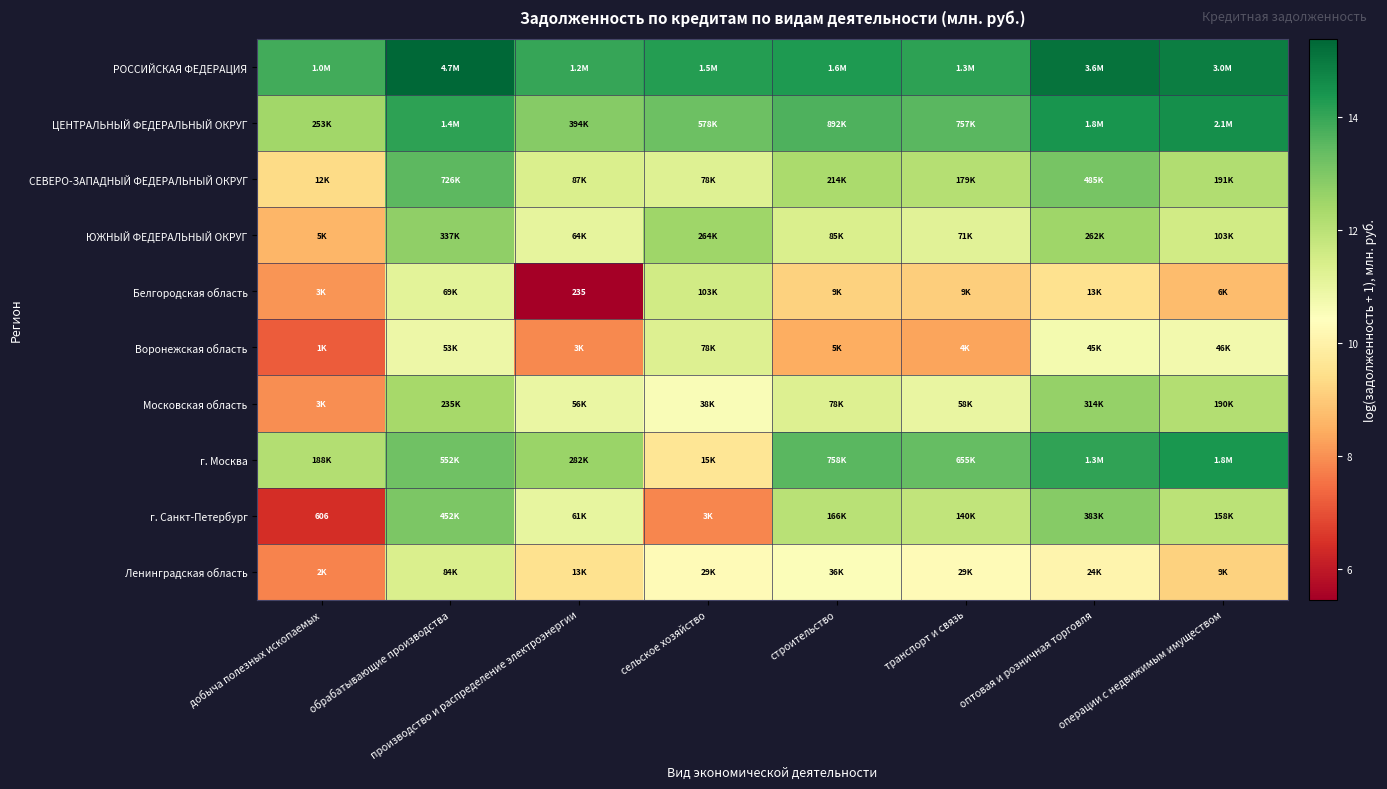

What is the sum of the Белгородская область values at операции с недвижимым имуществом and сельское хозяйство?

20.3